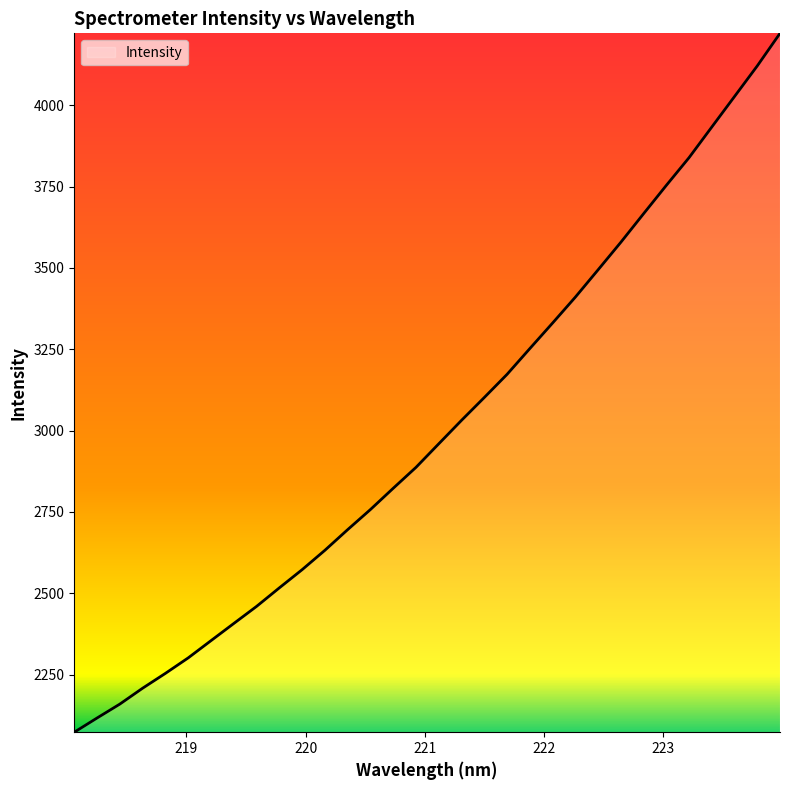

What is the minimum value shown in the chart?

2073.1